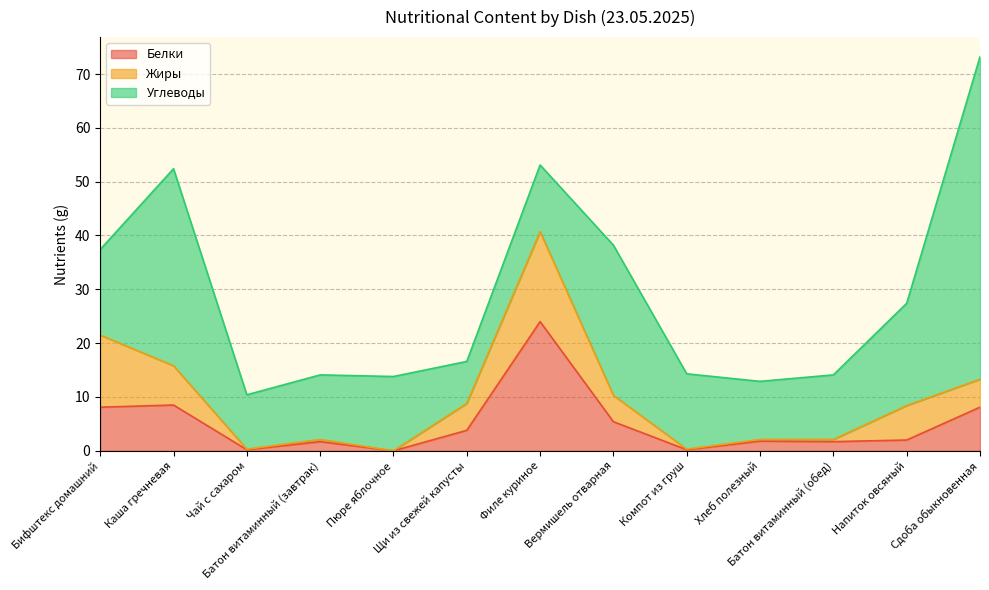

True or false: Жиры and Углеводы intersect in this chart.

True